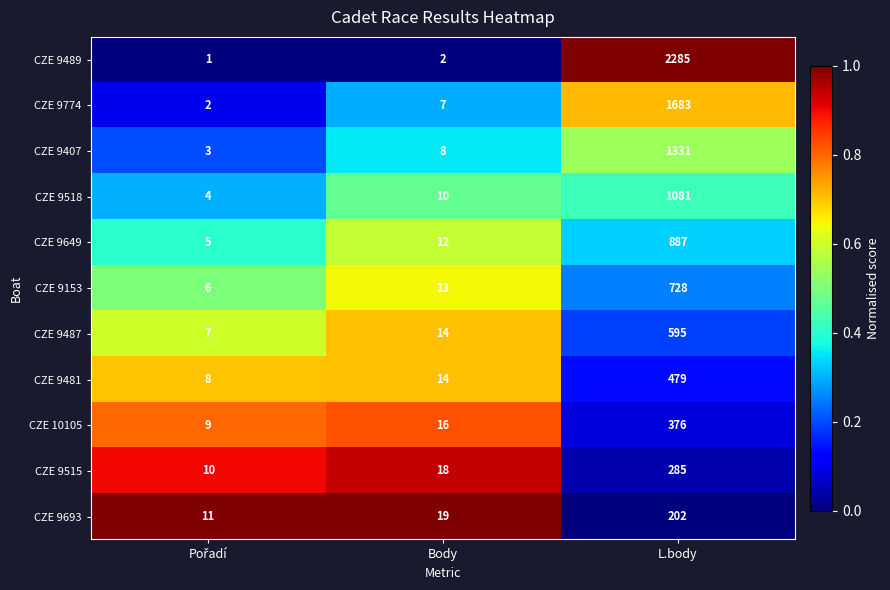

Rank the series by their maximum value, from highest to lowest.

CZE 9489, CZE 9774, CZE 9407, CZE 9518, CZE 9649, CZE 9153, CZE 9487, CZE 9481, CZE 10105, CZE 9515, CZE 9693